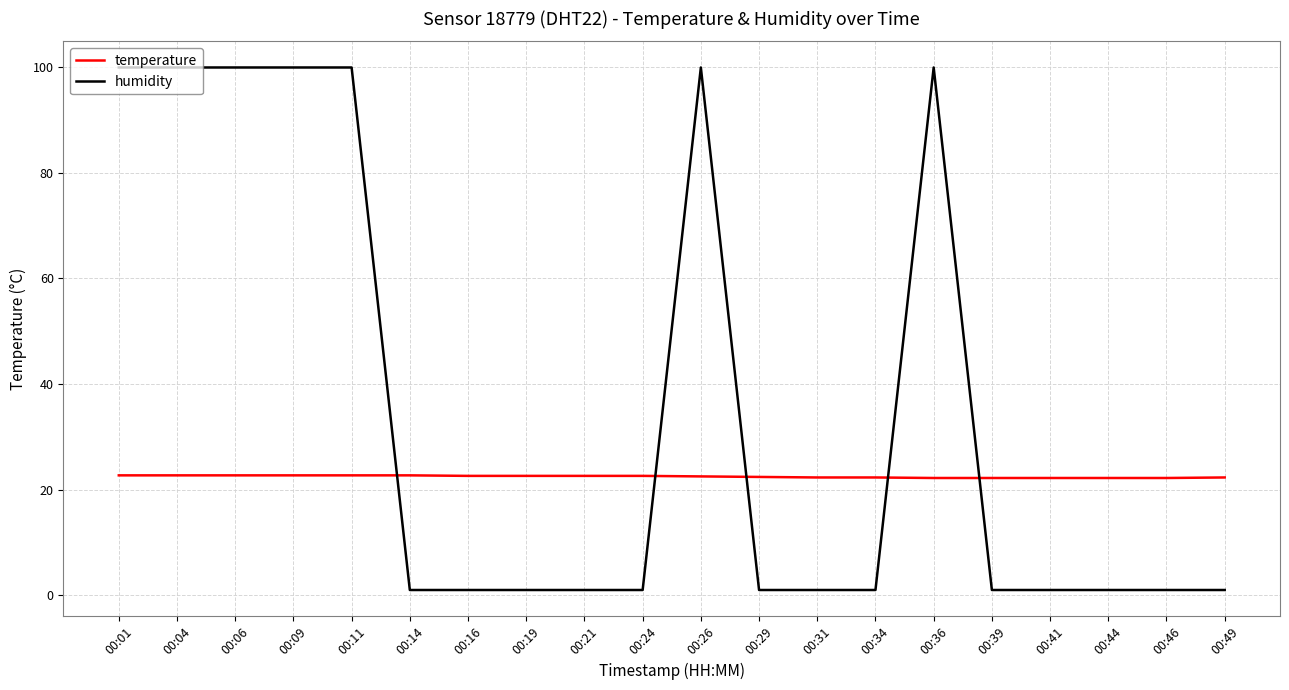

Which series has the widest spread of values?

humidity